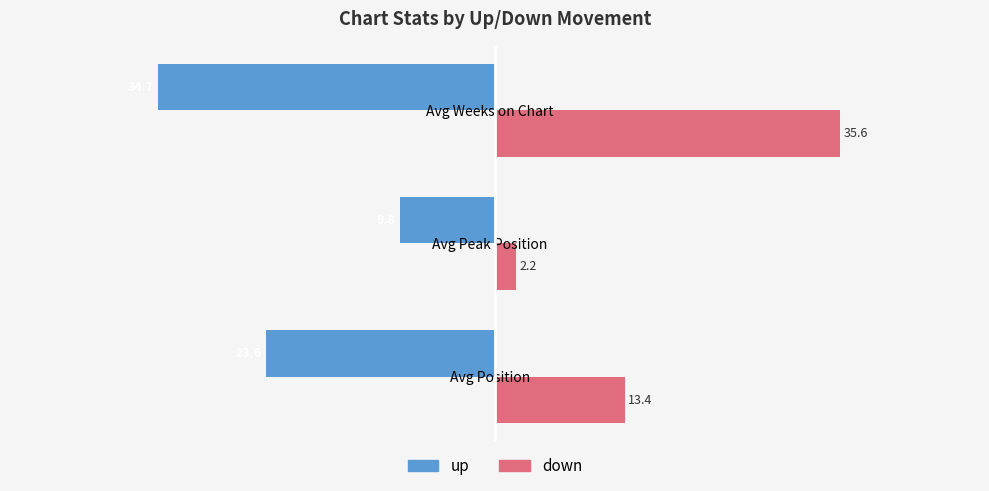

What value does the down series have at Avg Weeks on Chart?

35.6